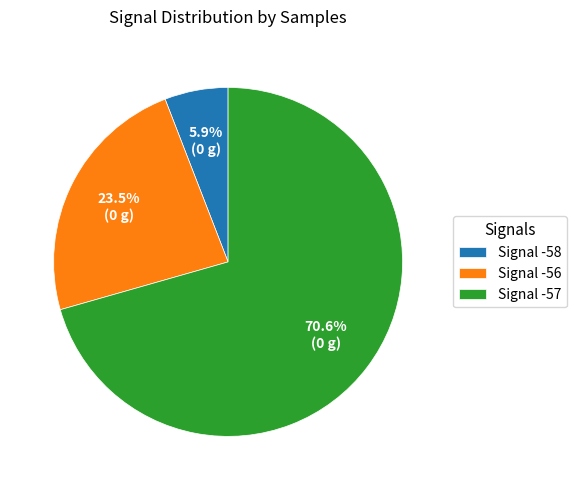

What is the ratio of the value at Signal -56 to the value at Signal -58?

4.0